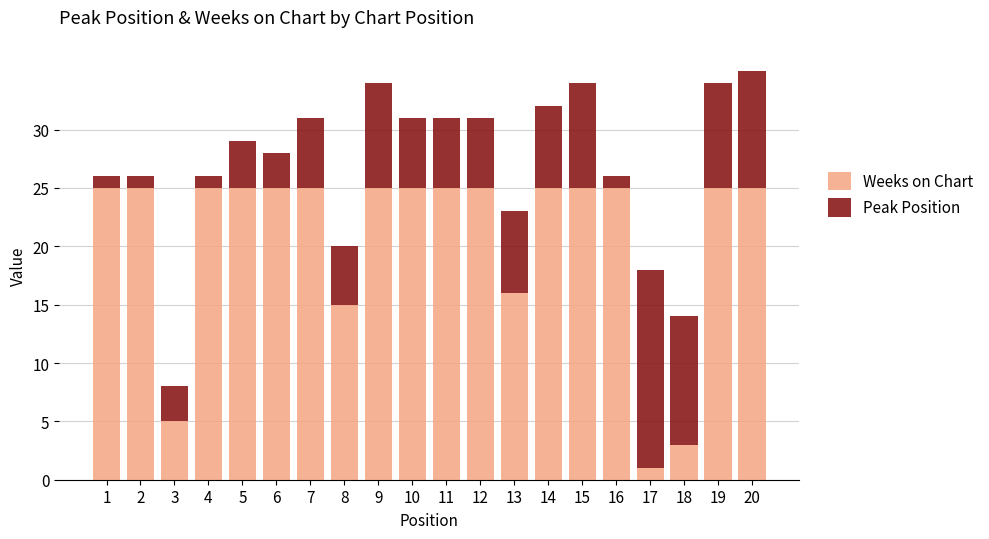

How many series are shown in this chart?

2